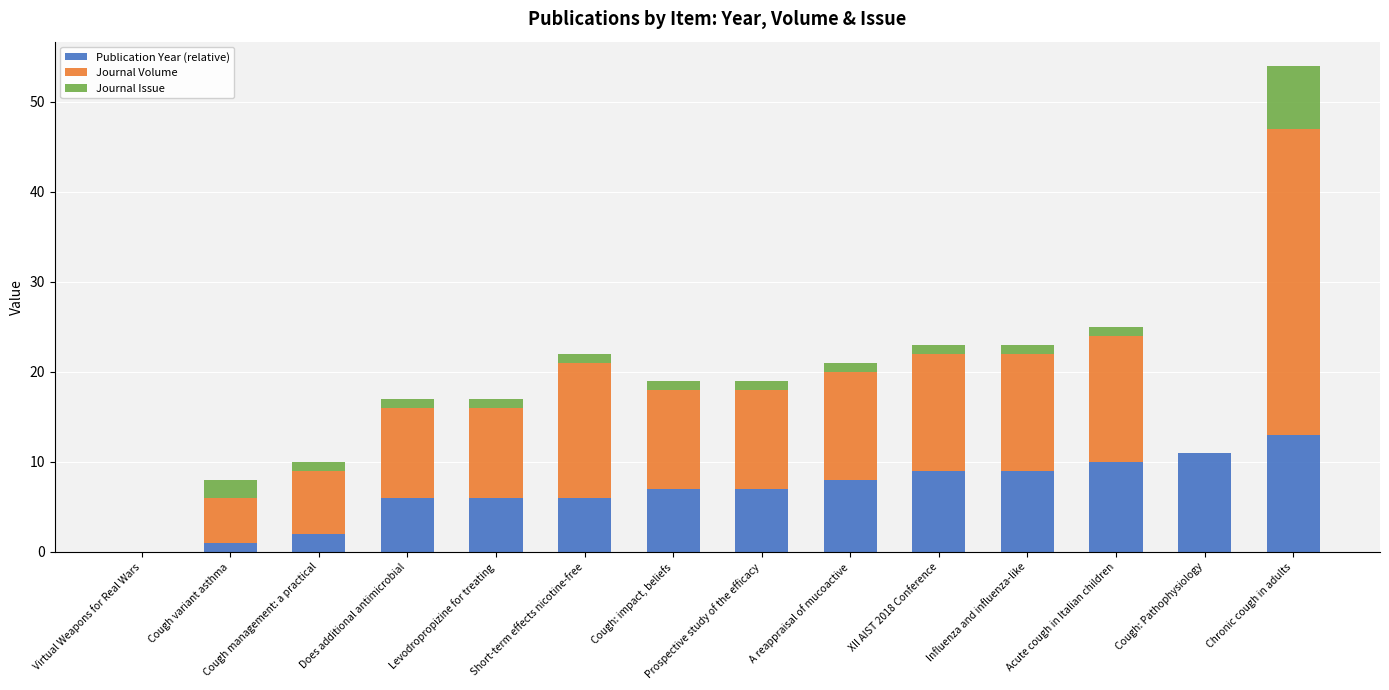

What is the difference between the Publication Year (relative) values at XII AIST 2018 Conference and Virtual Weapons for Real Wars?

9